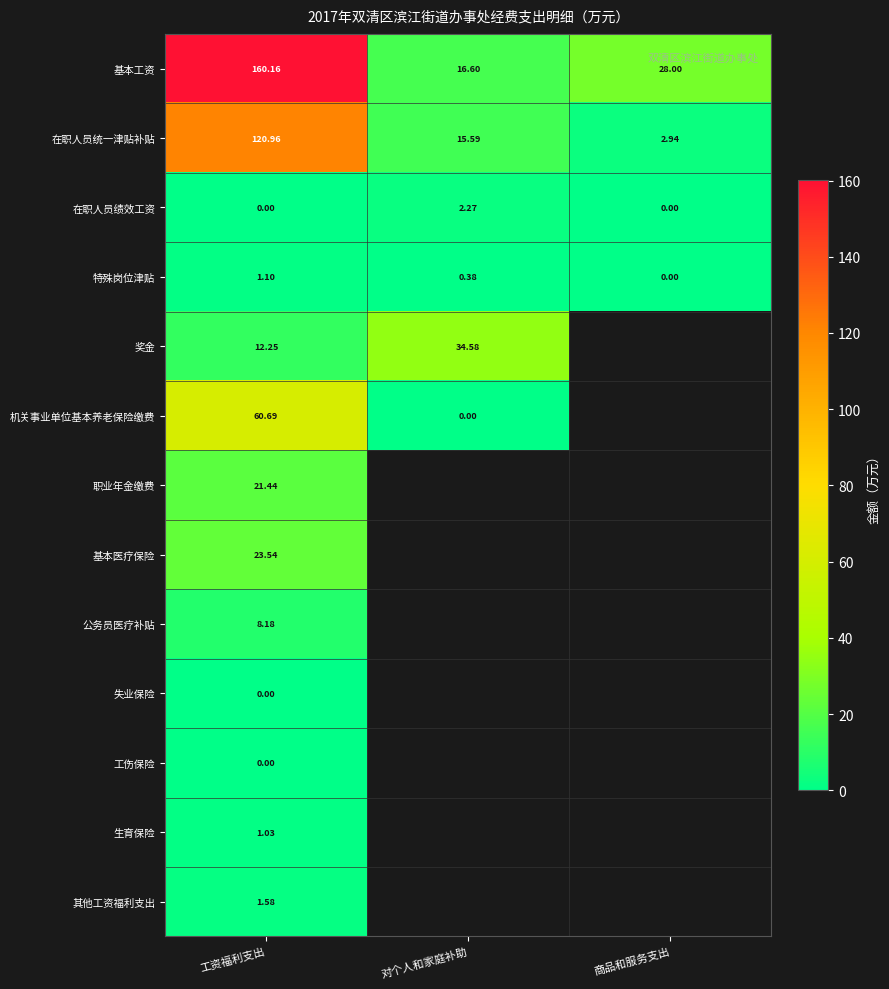

At which label is 特殊岗位津贴 closest to 0?

商品和服务支出